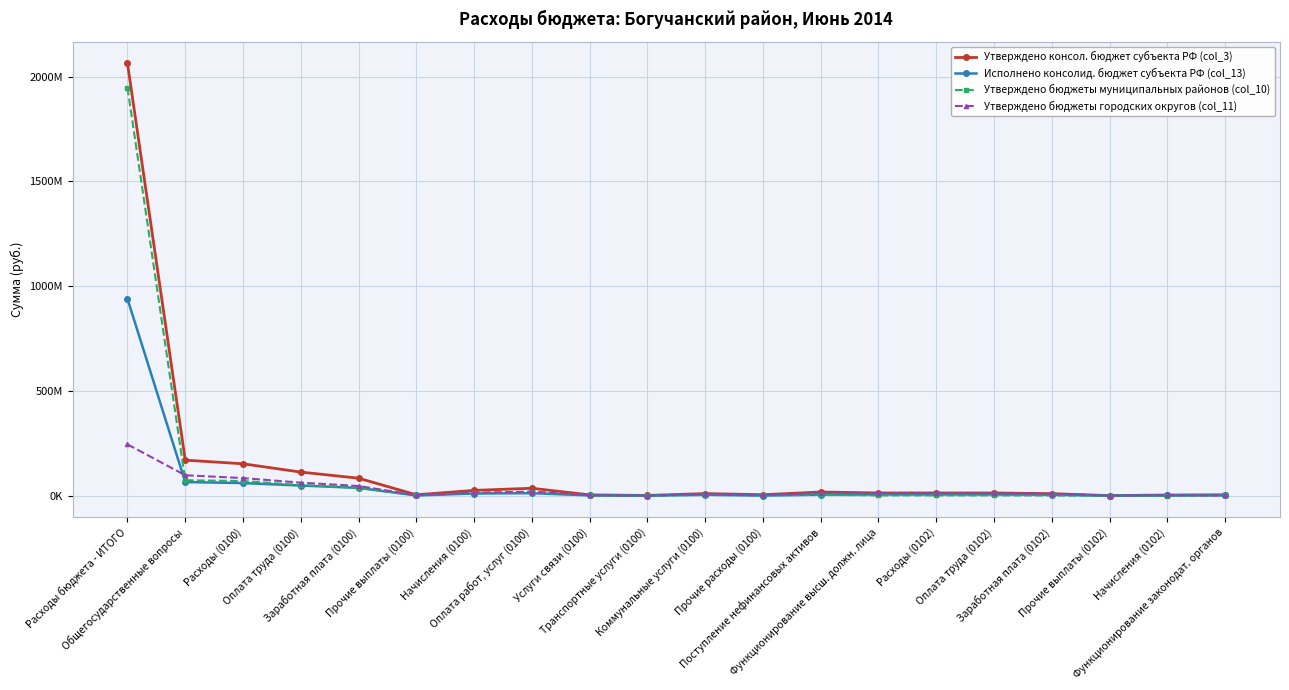

True or false: Утверждено бюджеты городских округов (col_11) and Утверждено консол. бюджет субъекта РФ (col_3) cross at least once.

False